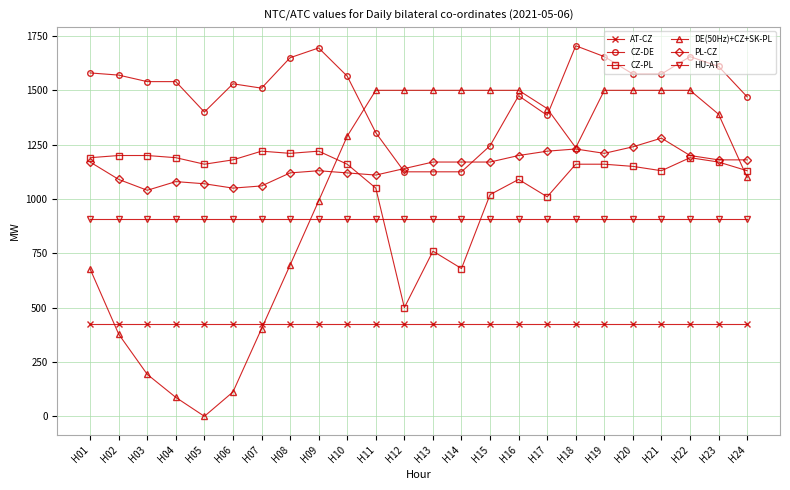

Which series changed the most between H15 and H16?

CZ-DE